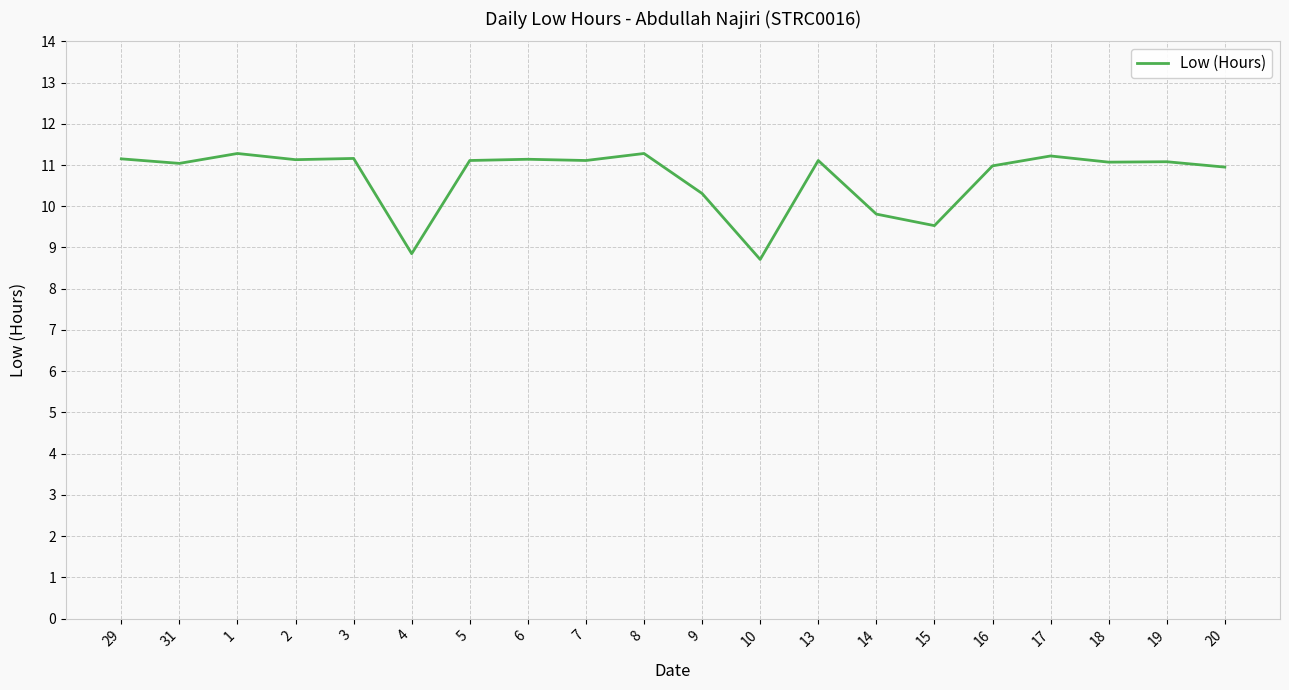

What is the difference between the values at 20 and 1?

0.3